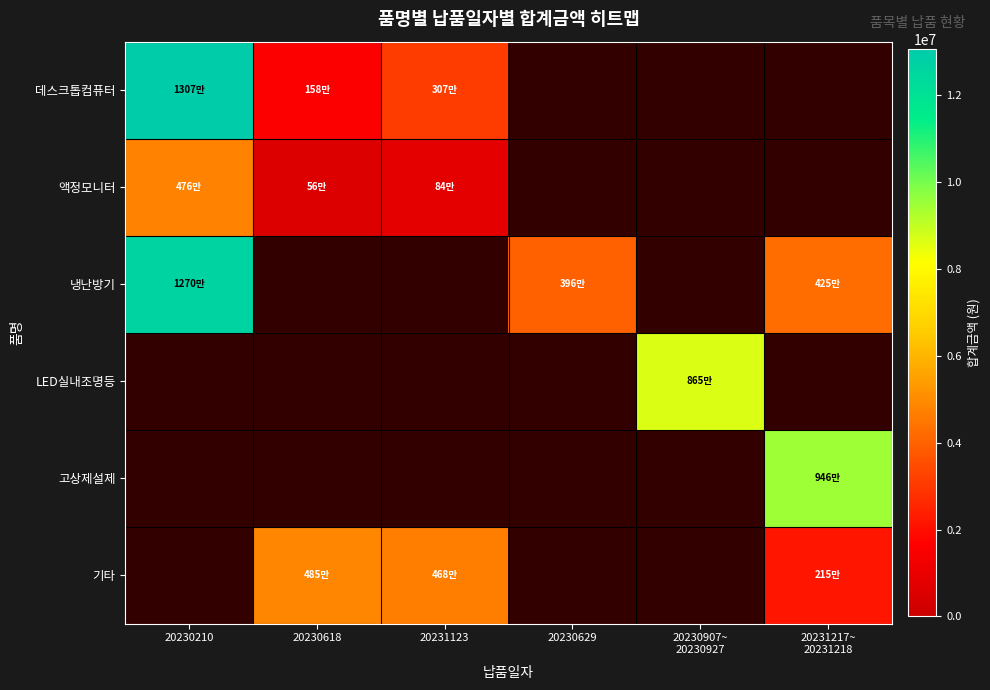

True or false: 데스크톱컴퓨터 has a value of 3078800.0 at 20231123.

True